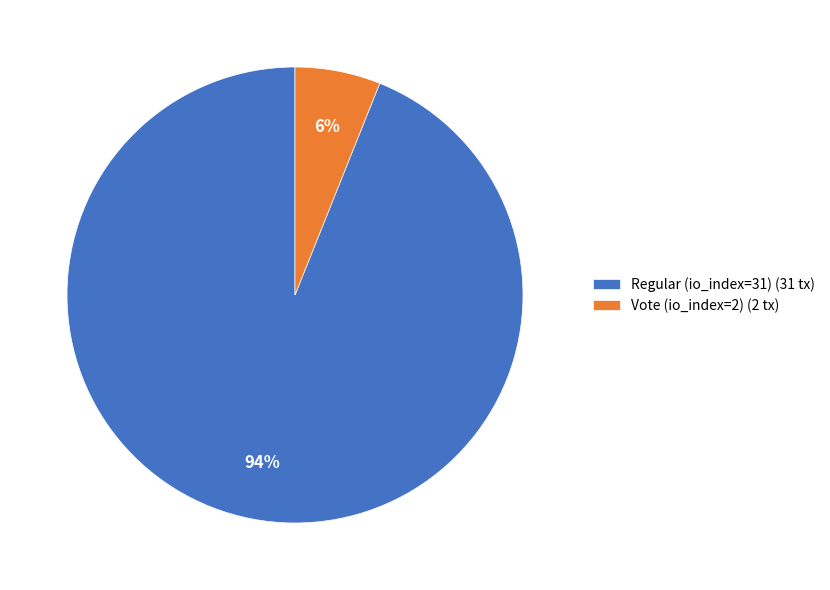

Is the sum of Vote (io_index=2) (2 tx) and Regular (io_index=31) (31 tx) greater than half?

Yes